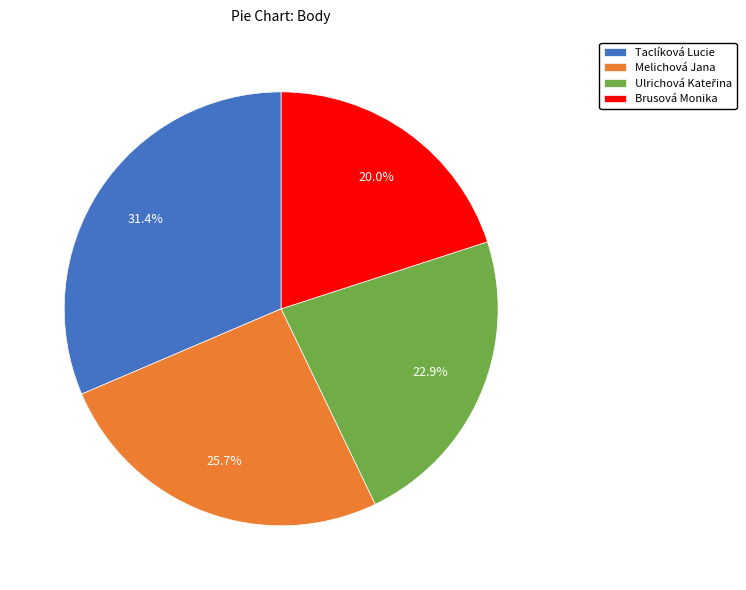

Is there a majority slice in this chart?

No